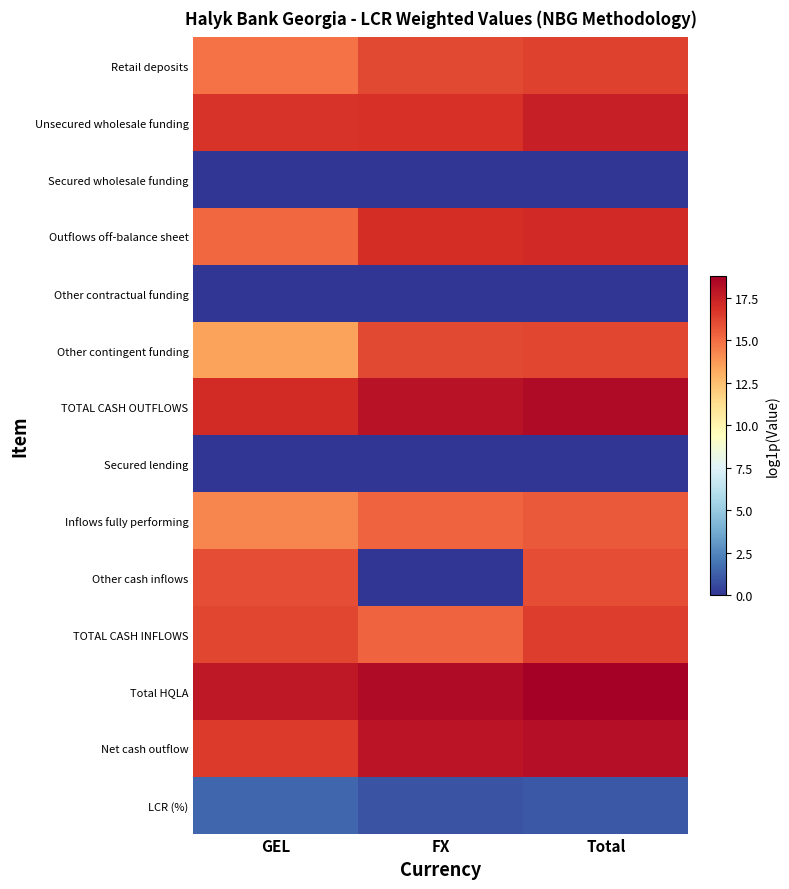

Between GEL and Total, which series saw the biggest shift?

Other contingent funding